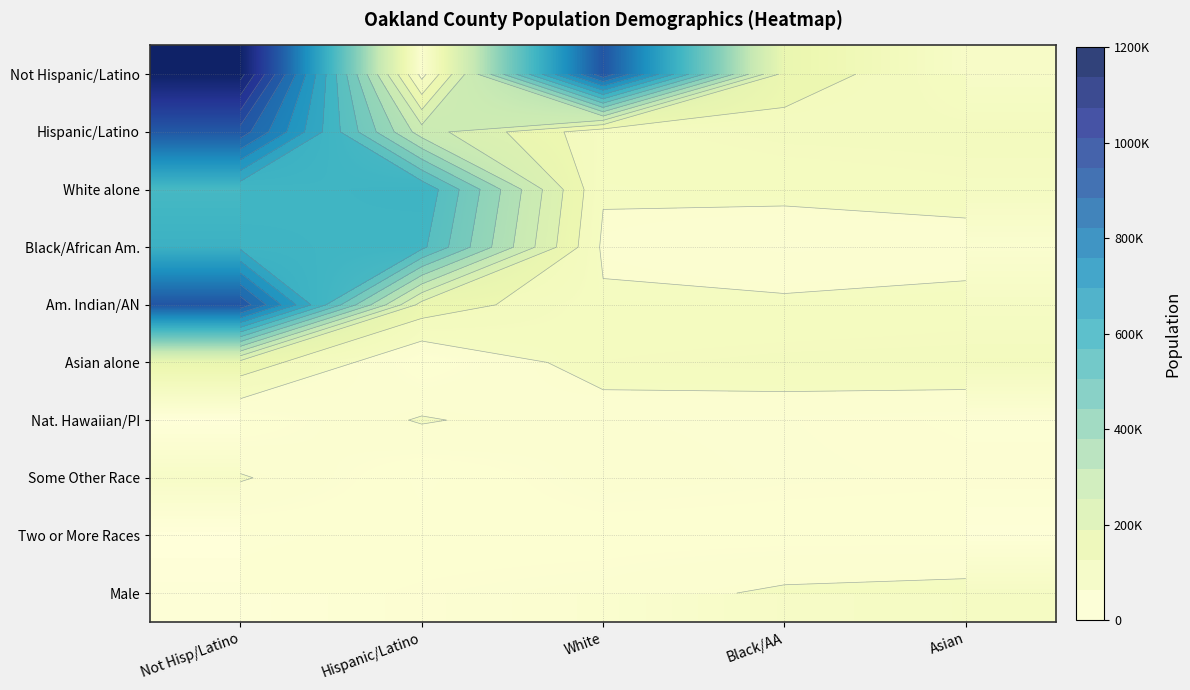

At which category is the sum across all series the highest?

Not Hisp/Latino